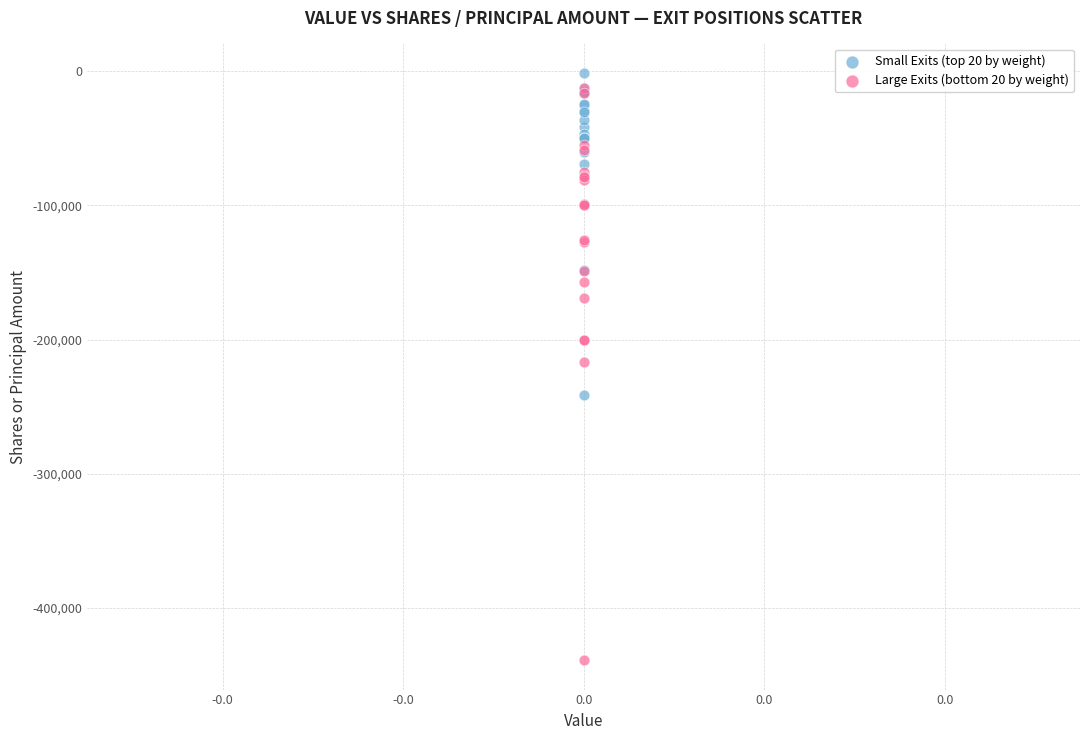

Which series reaches the minimum Y coordinate?

Large Exits (bottom 20 by weight)